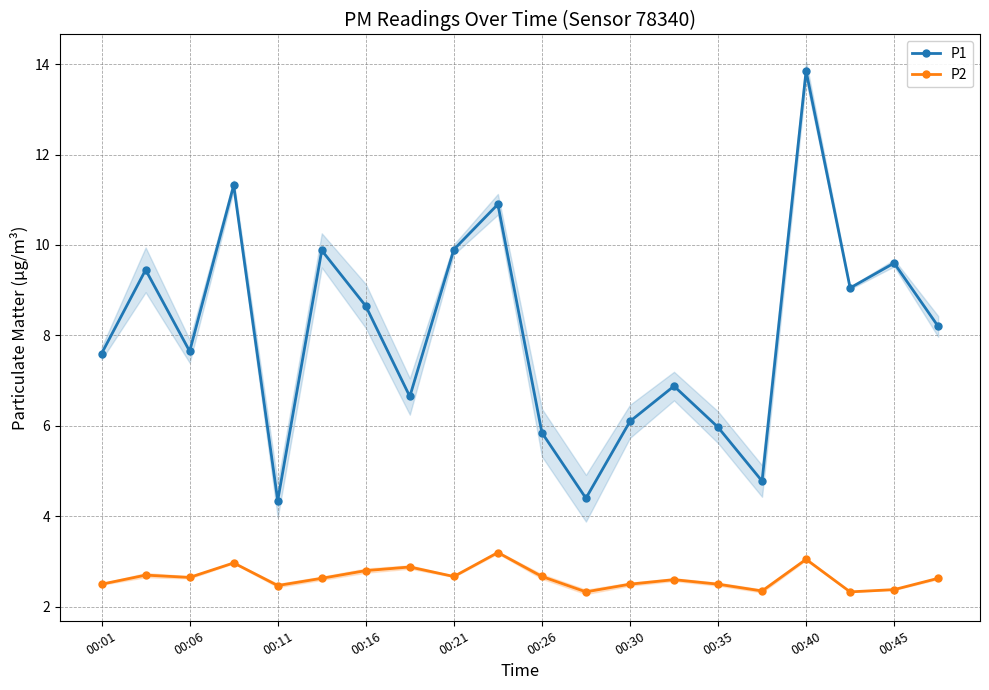

How many interior local valleys does the P2 series have?

6